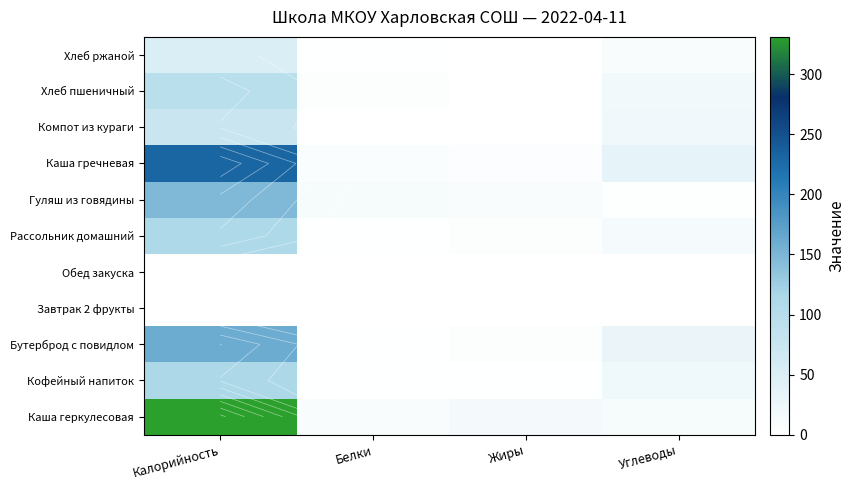

The Хлеб пшеничный series shows 4.2 at Белки. True or false?

True